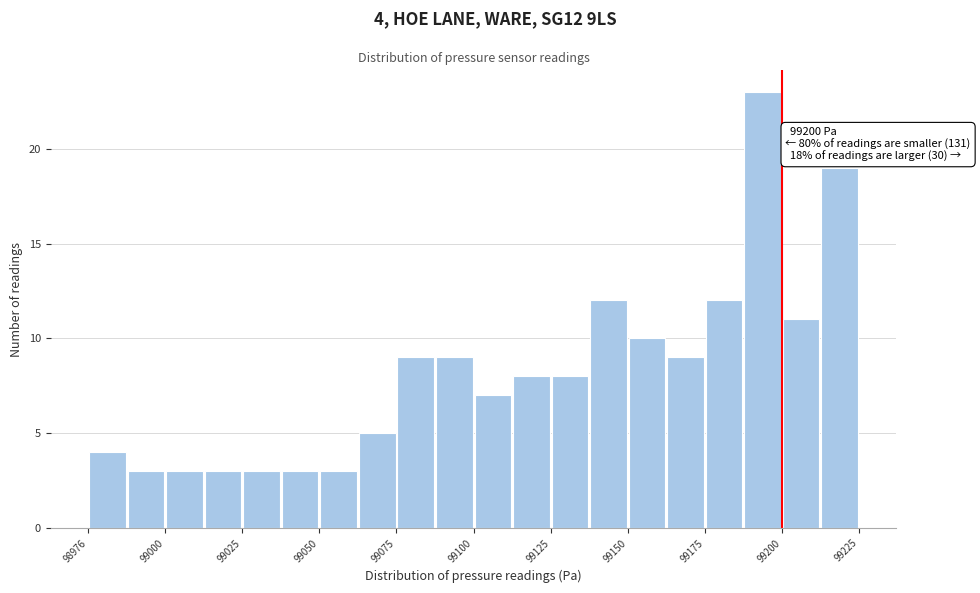

Around what value on the x-axis is the tallest bar? Give the approximate position of its centre, as read against the axis.

99195